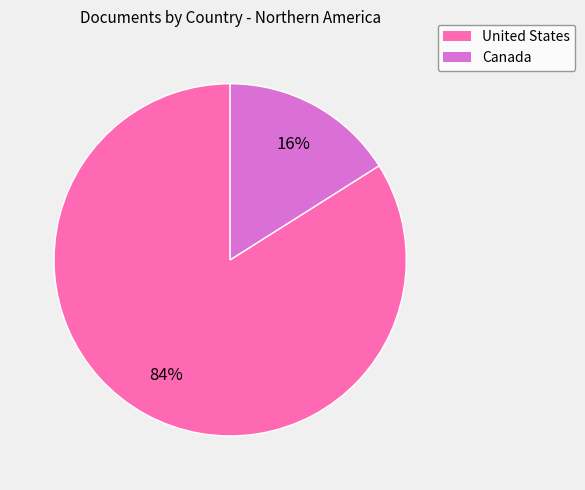

What is the smallest slice in the pie chart?

Canada